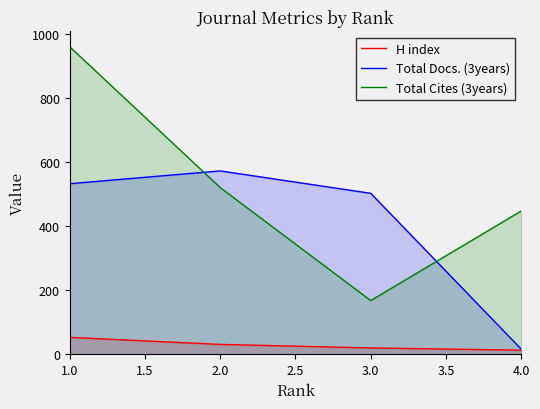

What is the sum of all Total Cites (3years) values?

2098